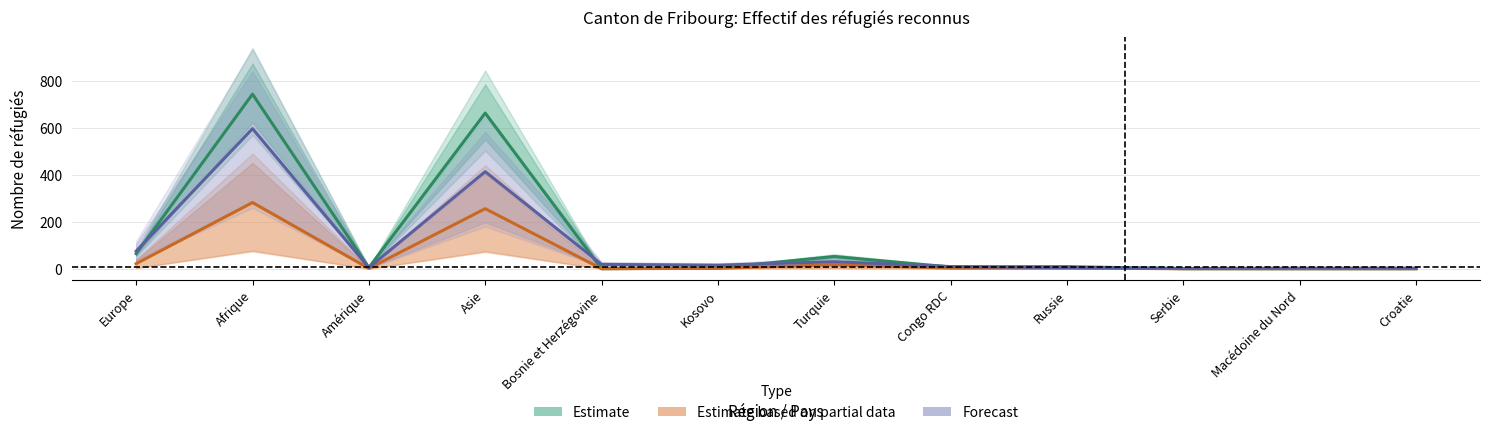

What is the label of the 4th point from the right?

Russie